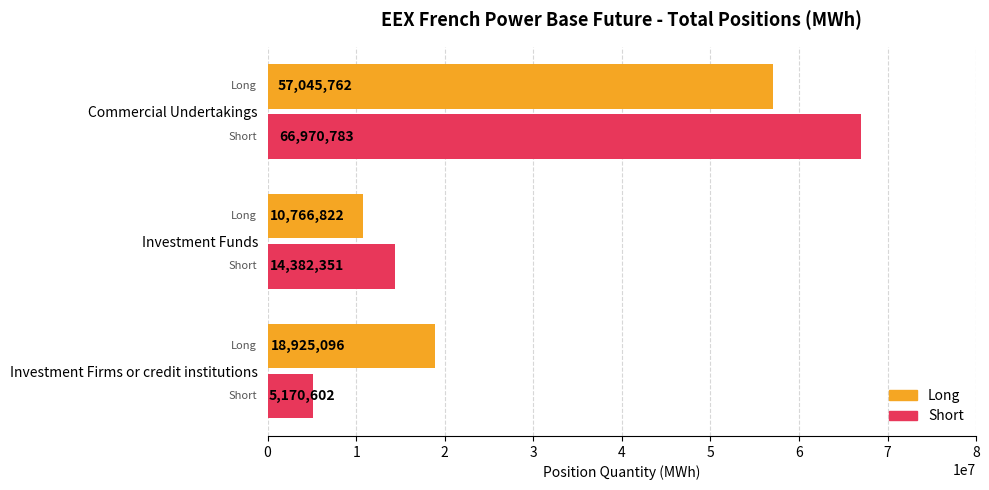

Which series has the widest spread of values?

Short